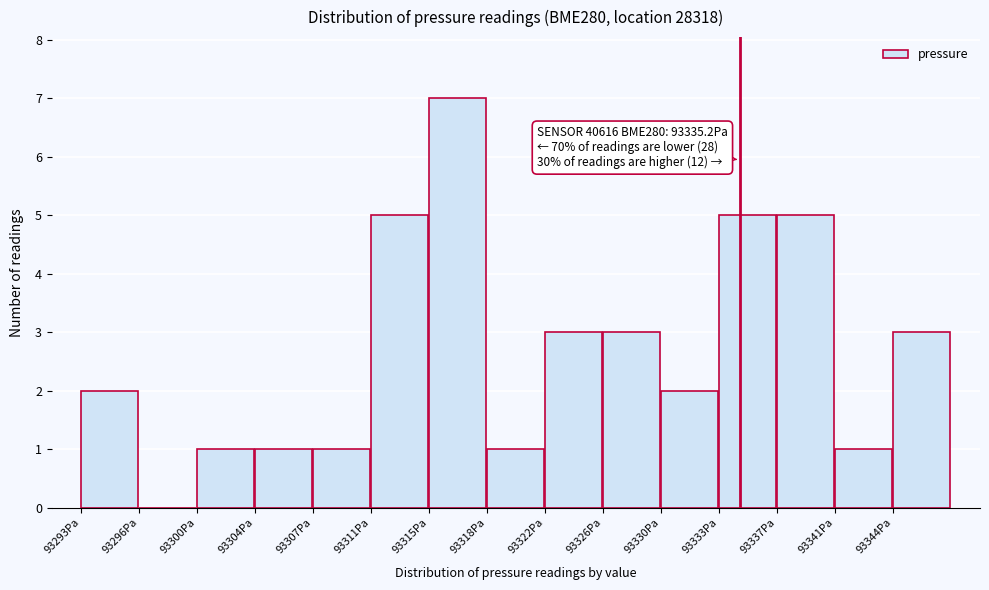

Reading left to right, what are all the values shown in this chart?

93293Pa=2	93296Pa=0	93300Pa=1	93304Pa=1	93307Pa=1	93311Pa=5	93315Pa=7	93318Pa=1	93322Pa=3	93326Pa=3	93330Pa=2	93333Pa=5	93337Pa=5	93341Pa=1	93344Pa=3